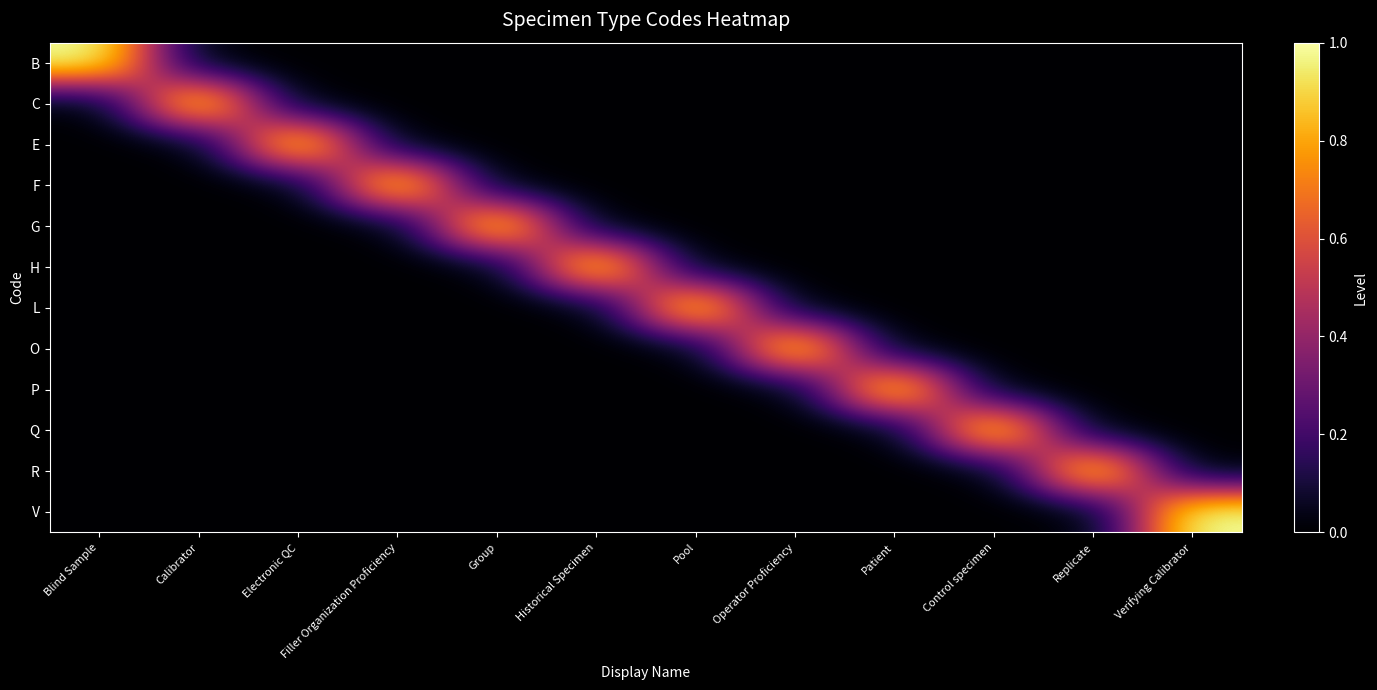

How many data points does each series have?

12